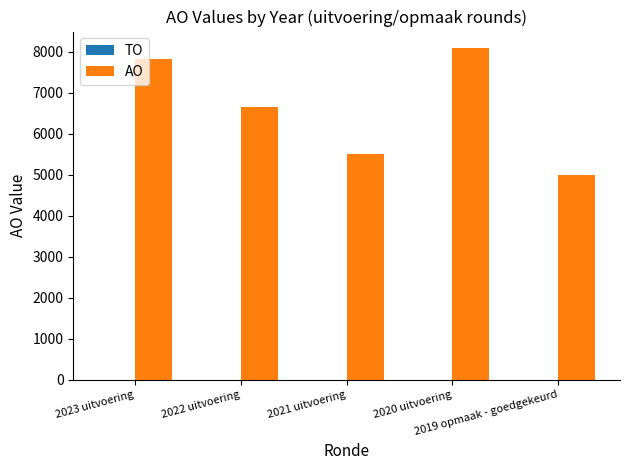

At which category does the chart reach its minimum across all series?

2019 opmaak - goedgekeurd